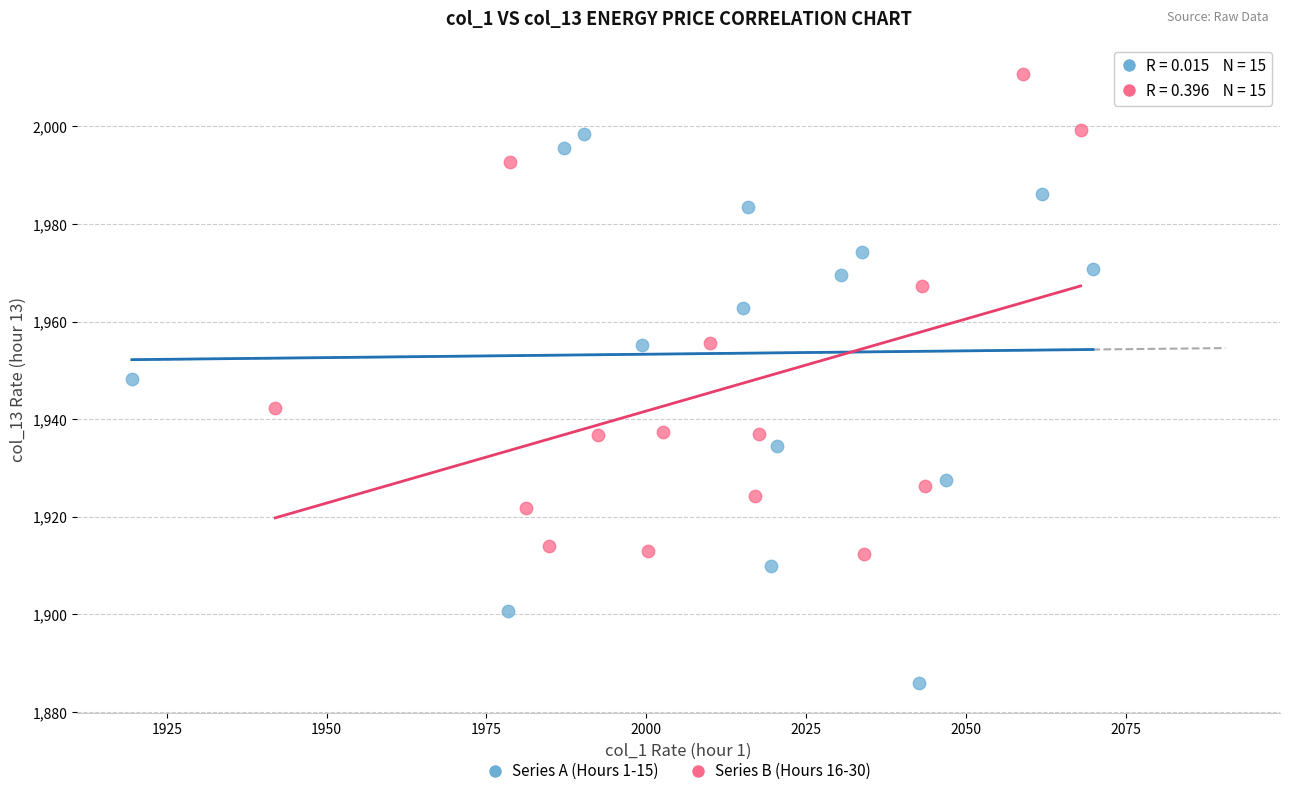

Which series has the widest spread of Y values?

Series A (Hours 1-15)